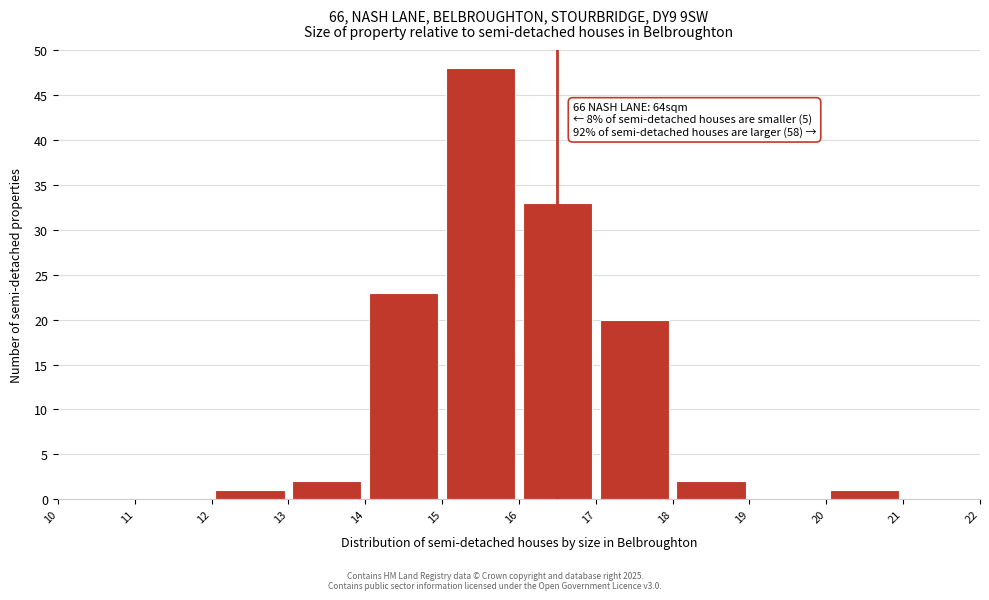

Which range on the x-axis has the tallest bar?

15 to 16